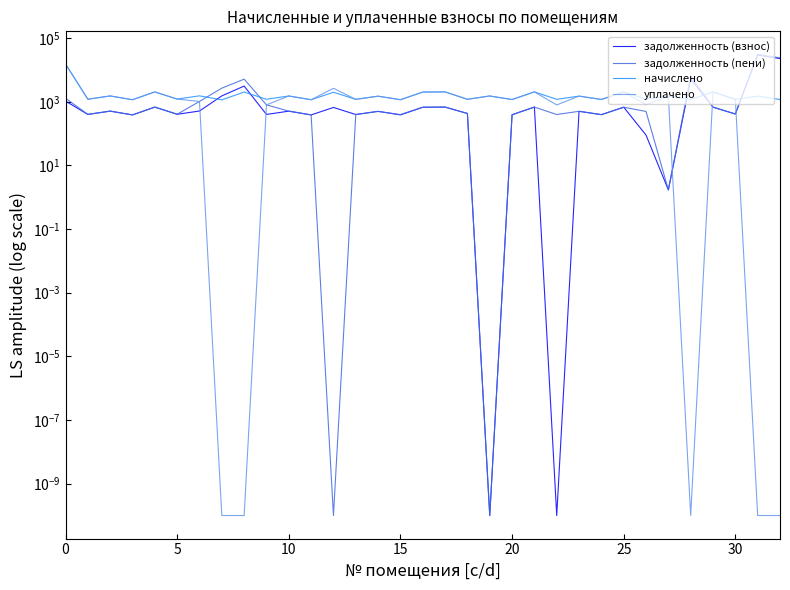

Count the number of categories in the chart.

33